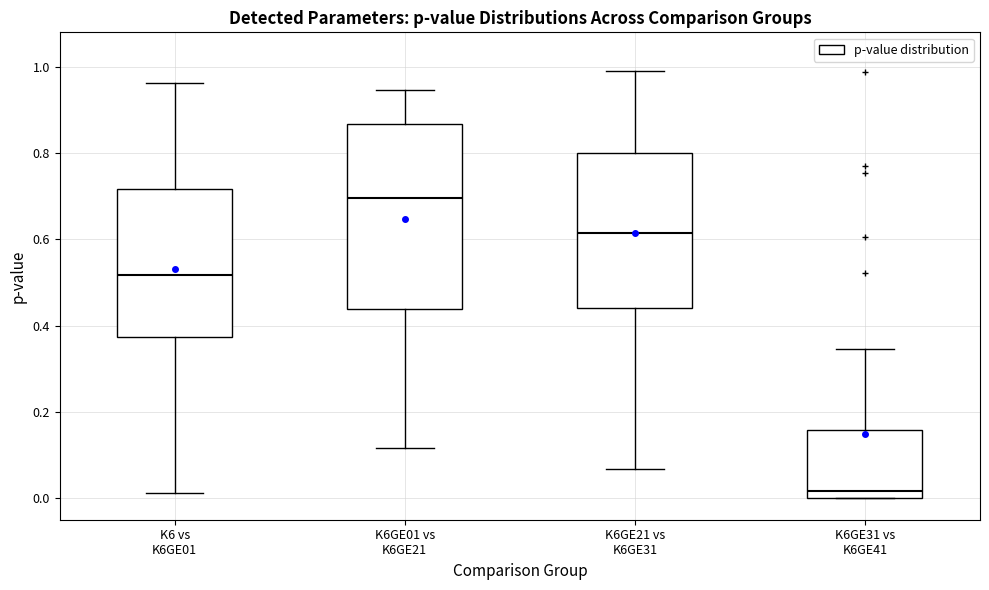

Comparing the boxes themselves (not the whiskers), which one is the tallest?

K6GE01 vs K6GE21